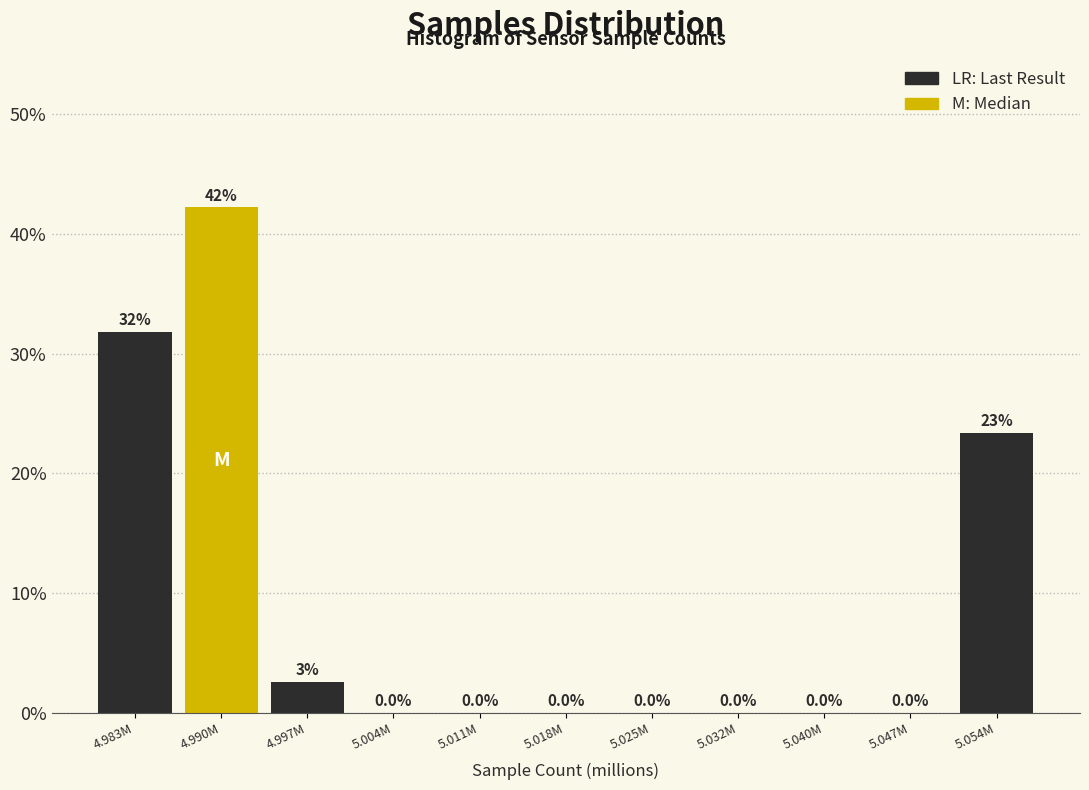

Reading left to right, what are all the values shown in this chart?

4.983M=31.8	4.990M=42.2	4.997M=2.6	5.004M=0.0	5.011M=0.0	5.018M=0.0	5.025M=0.0	5.032M=0.0	5.040M=0.0	5.047M=0.0	5.054M=23.4